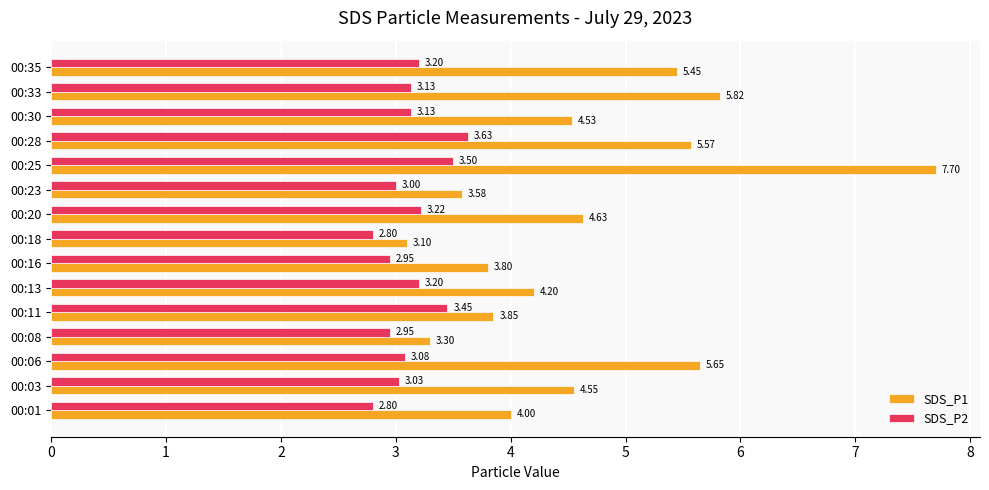

Rank the categories by SDS_P1 value from lowest to highest.

00:18, 00:08, 00:23, 00:16, 00:11, 00:01, 00:13, 00:30, 00:03, 00:20, 00:35, 00:28, 00:06, 00:33, 00:25